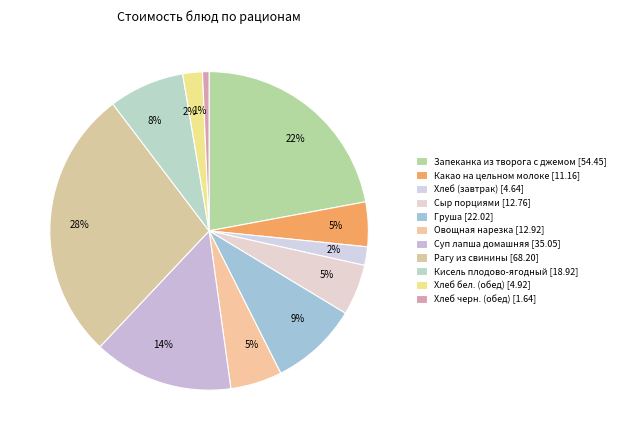

Count the number of slices in the pie.

11